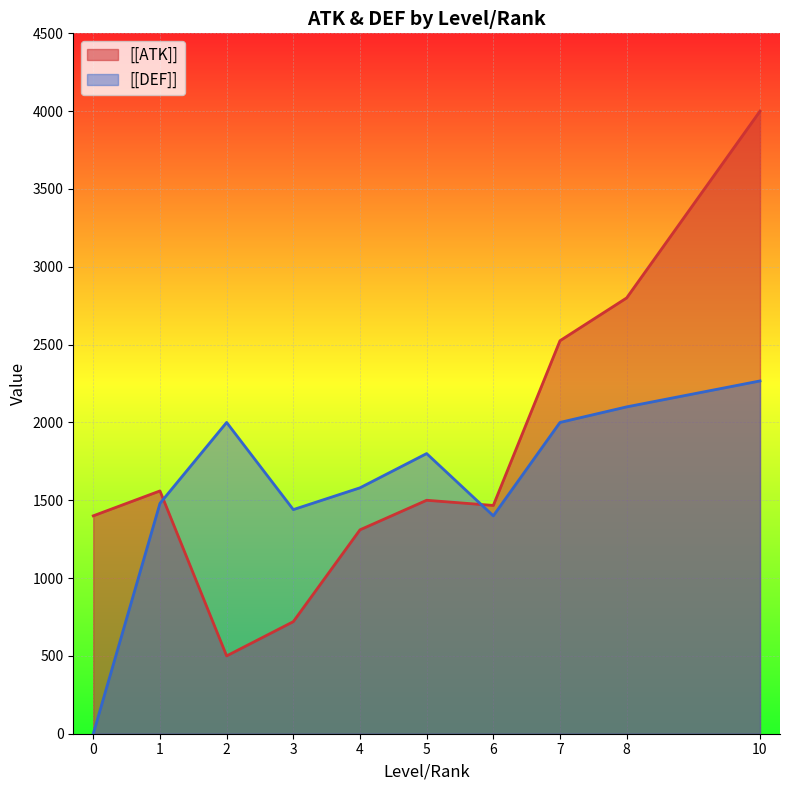

At which category is the sum across all series the highest?

10